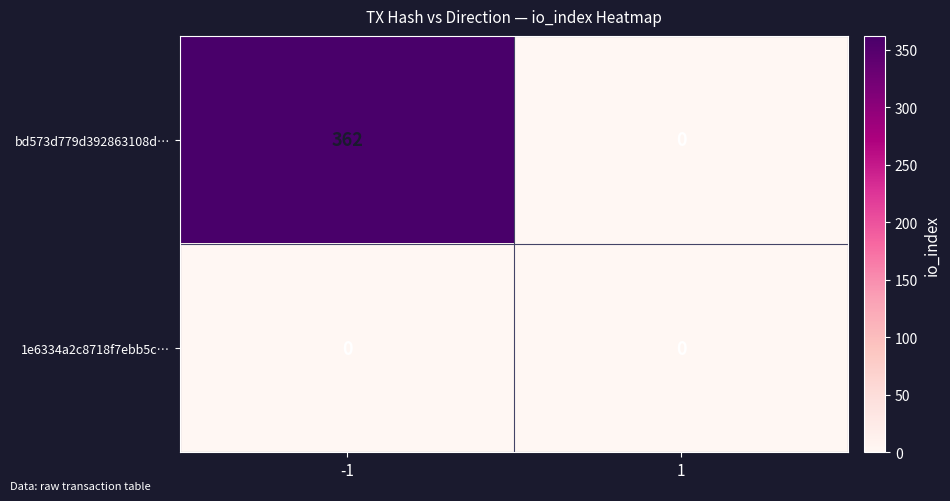

The value of 1e6334a2c8718f7ebb5c… at -1 is 0. True or false?

True